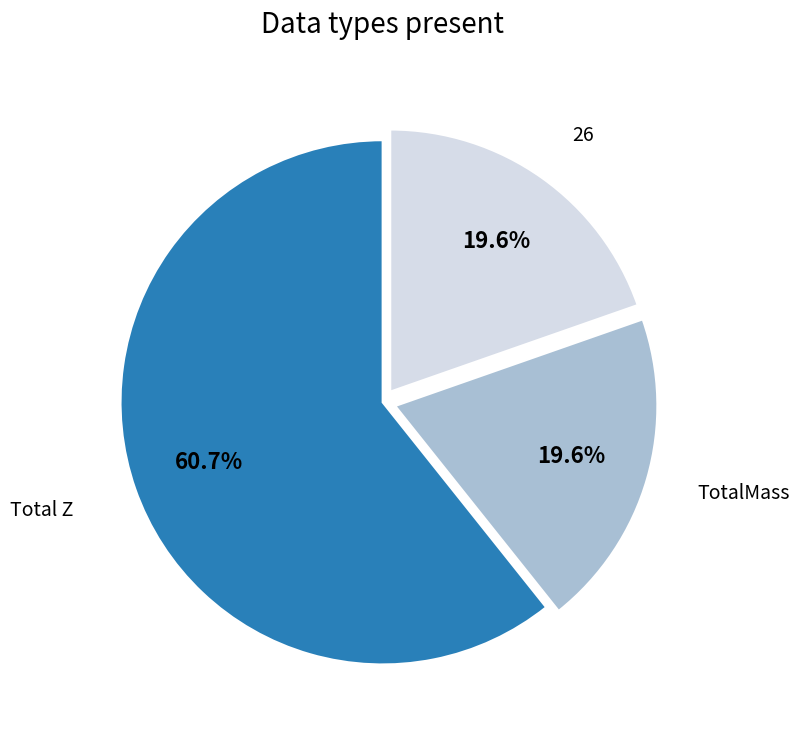

Does any single category account for the majority?

Yes